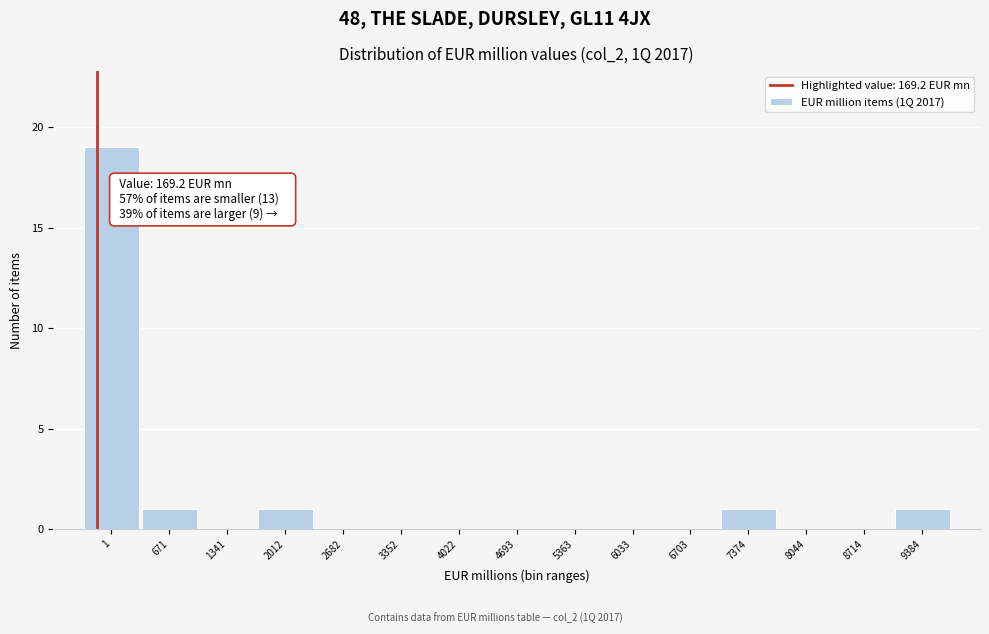

The chart shows a value of 11 at 1. True or false?

False